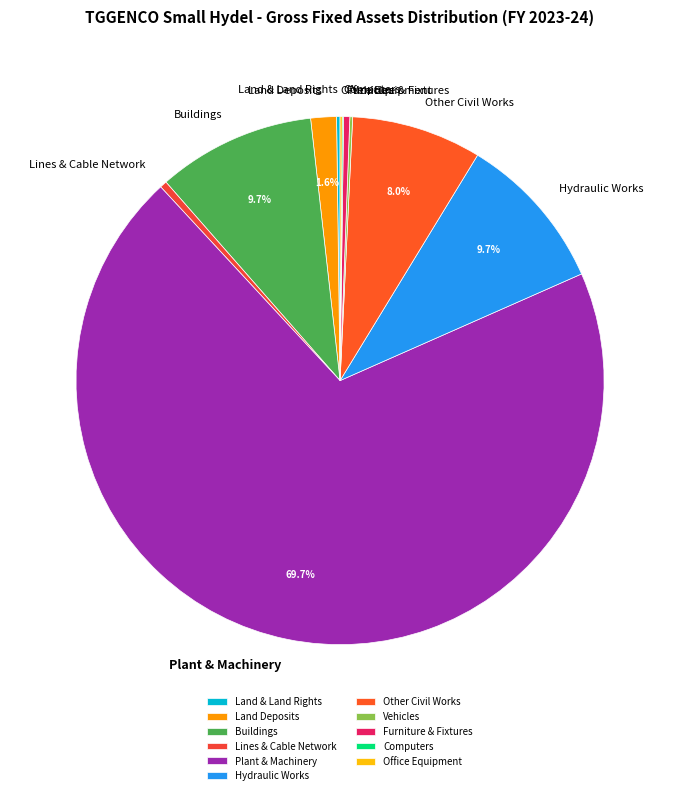

What is the largest slice in the pie chart?

Plant & Machinery